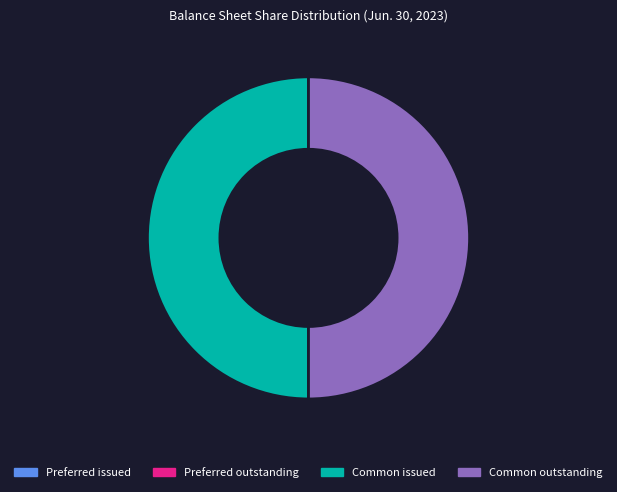

The Common issued slice represents 50% of the pie. True or false?

True